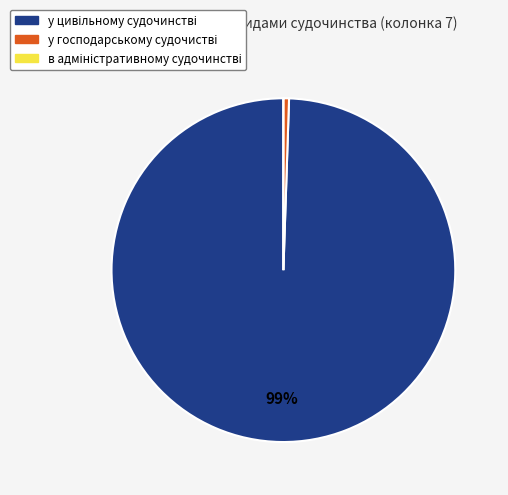

Is there a majority slice in this chart?

Yes